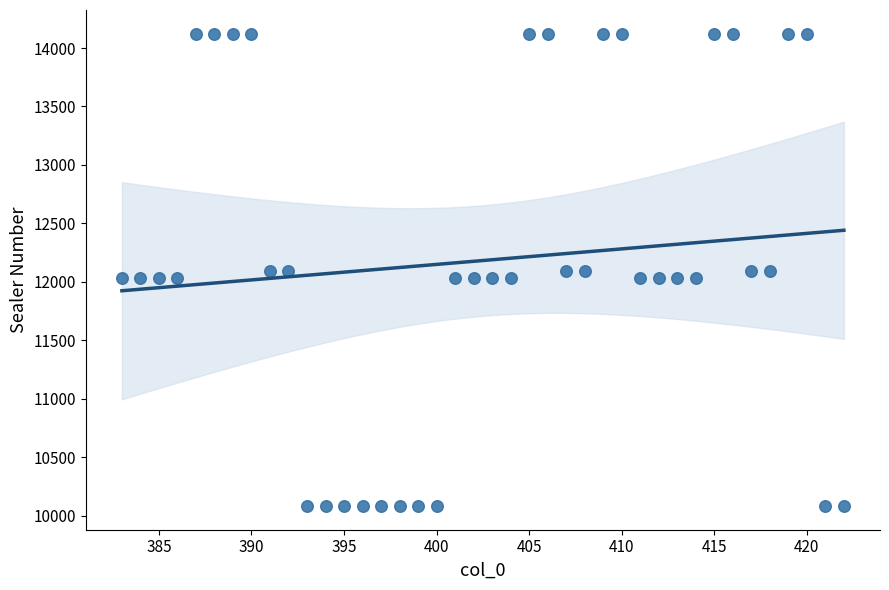

What is the range of Y values (max minus min)?

4040